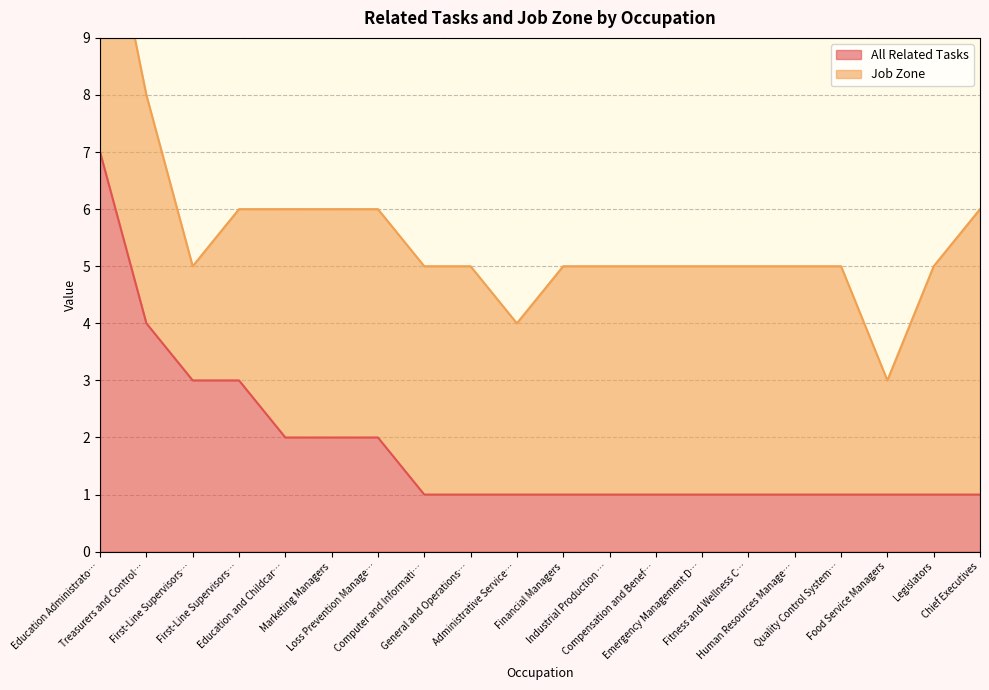

Where does the Job Zone line series first go above 5?

Education Administrato…